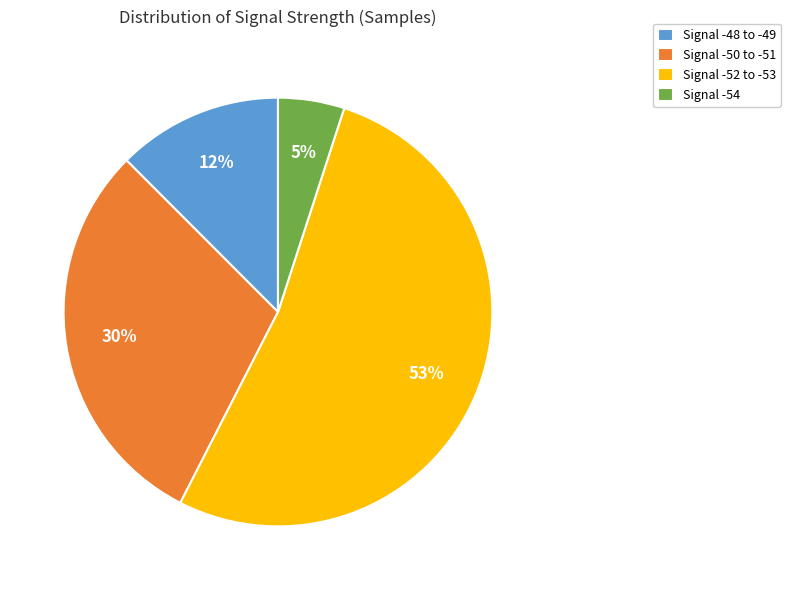

Which slice is the largest?

Signal -52 to -53